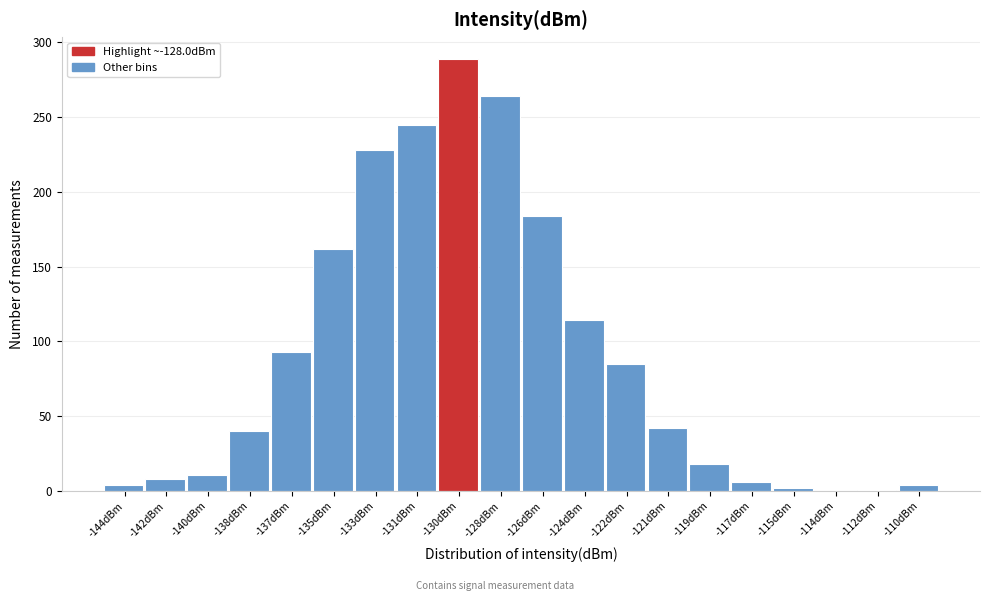

What is the sum of all values?

1800